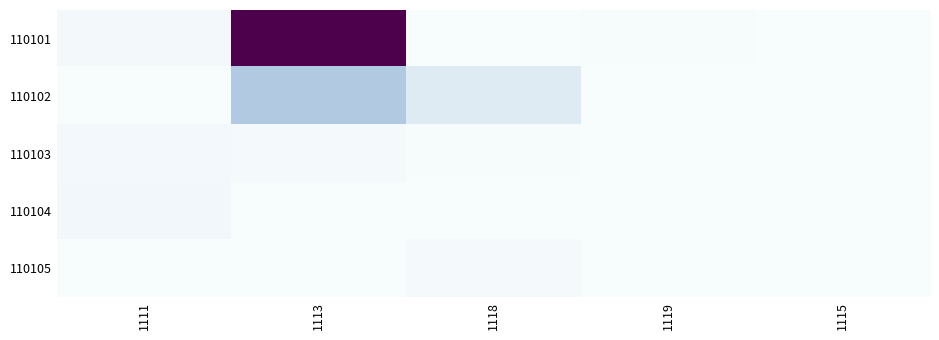

Reading left to right, what are all the values shown in this chart?

110101: 1111=52929.0	1113=2376795.6	1118=21.0	1119=13701.3	1115=0.0
110102: 1111=20.5	1113=712370.2	1118=308916.6	1119=643.8	1115=0.0
110103: 1111=57095.0	1113=39385.3	1118=10113.2	1119=711.1	1115=0.0
110104: 1111=81934.6	1113=0.0	1118=9263.3	1119=618.7	1115=0.0
110105: 1111=8705.1	1113=0.0	1118=45324.6	1119=0.0	1115=0.0